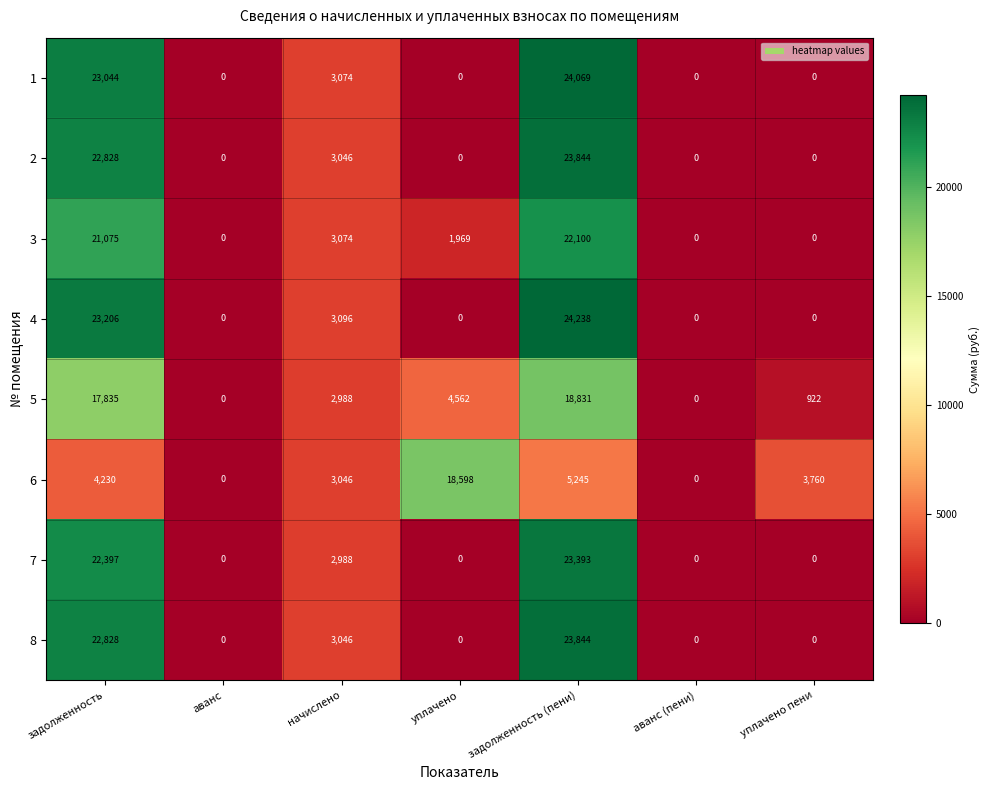

At which category is the sum across all series the highest?

задолженность (пени)